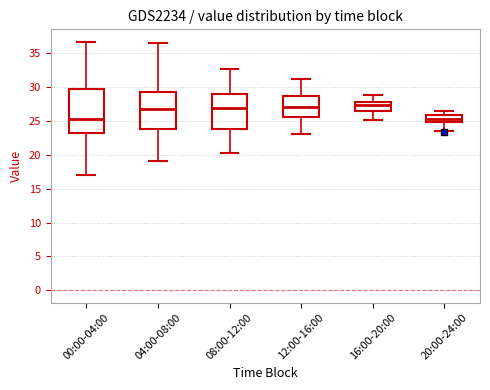

Reading left to right, transcribe this box plot: for each box, give where its median line is, the range the box spans, and where its two whiskers end, as read against the y-axis. The values are not printed on the chart, so give them approximately, as read against the axis.

00:00-04:00: median 25.5, box 23.0 to 29.5, whiskers 17.0 to 36.5
04:00-08:00: median 27.0, box 24.0 to 29.5, whiskers 19.0 to 36.5
08:00-12:00: median 27.0, box 24.0 to 29.0, whiskers 20.5 to 33.0
12:00-16:00: median 27.0, box 25.5 to 28.5, whiskers 23.0 to 31.5
16:00-20:00: median 27.5, box 26.5 to 28.0, whiskers 25.0 to 29.0
20:00-24:00: median 25.5, box 25.0 to 26.0, whiskers 23.5 to 26.5